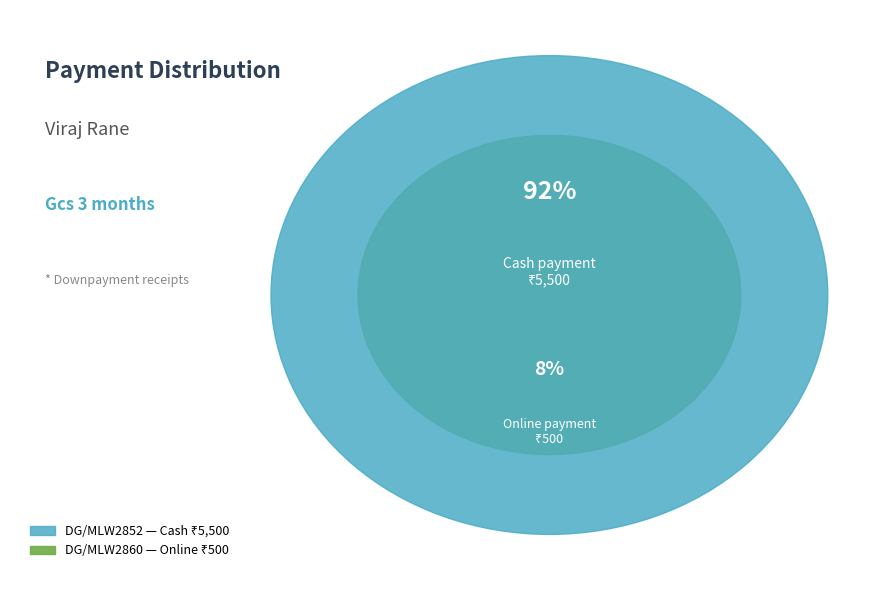

Does any single category account for the majority?

Yes